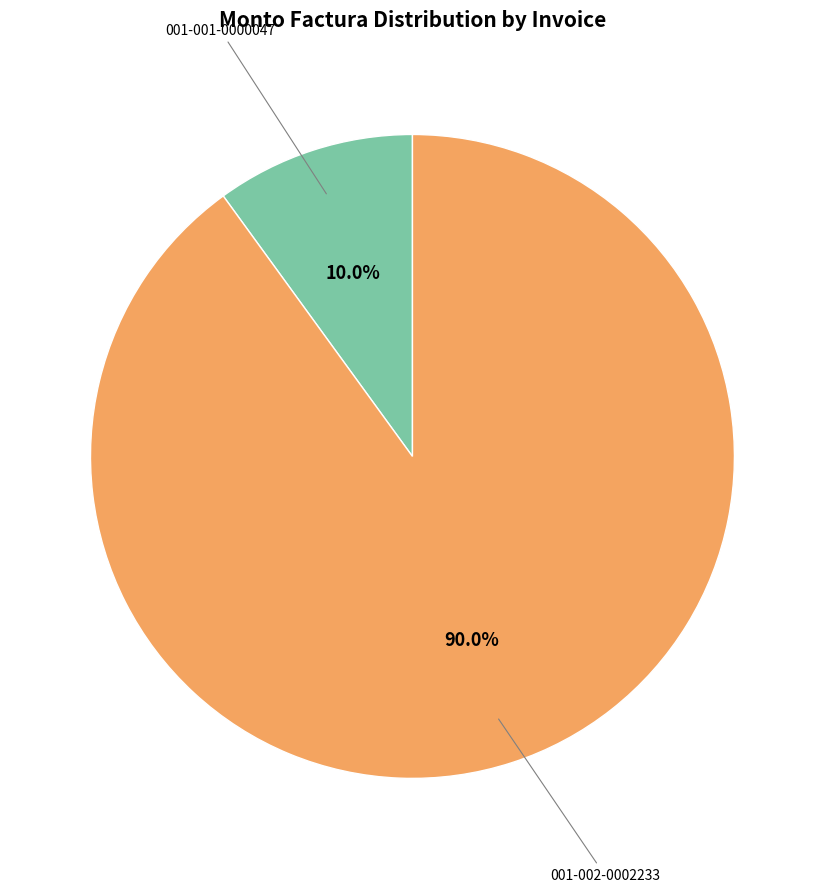

Does any single category account for the majority?

Yes